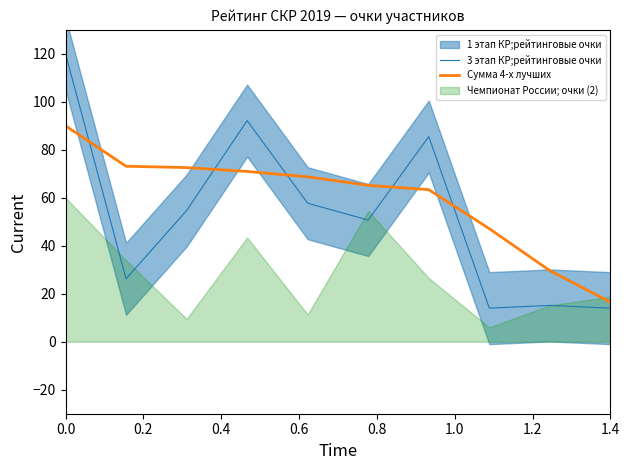

What is the value of the 3 этап КР;рейтинговые очки point at the 5th from the left?

57.7